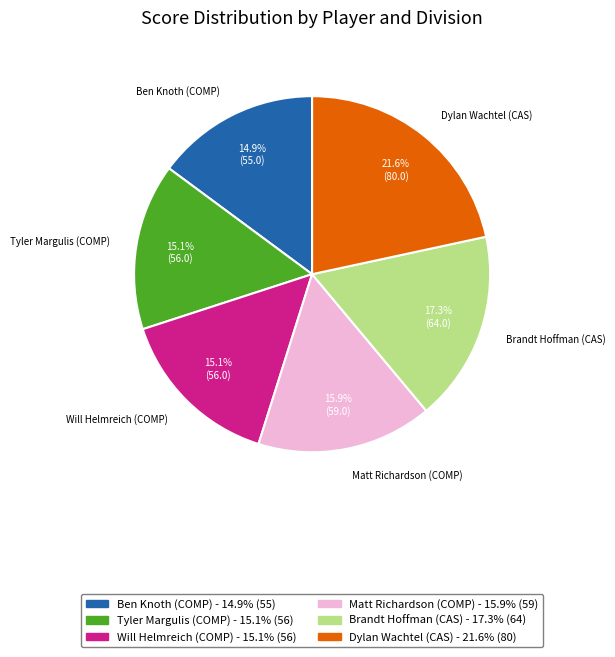

What portion of the pie excludes Will Helmreich (COMP)?

84.9%